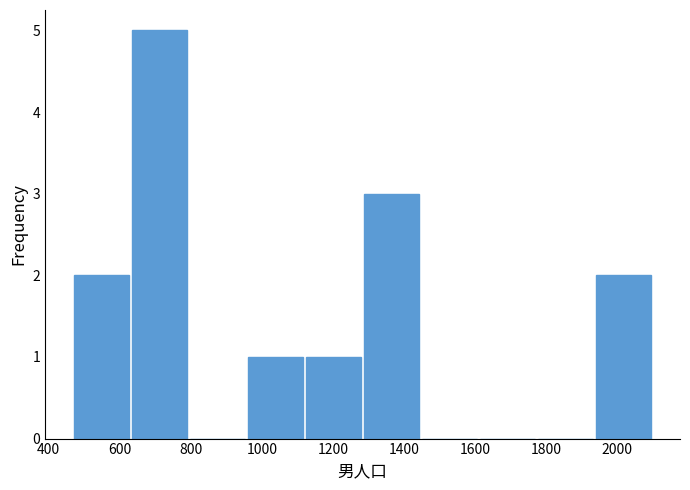

Reading left to right, list every bar in this chart as the range it spans on the x-axis followed by its height. Neither the bar edges nor the heights are printed on the chart, so give them approximately, as read against the axes.

480 to 640: 2
640 to 800: 5
800 to 960: 0
960 to 1120: 1
1120 to 1280: 1
1280 to 1460: 3
1460 to 1620: 0
1620 to 1780: 0
1780 to 1940: 0
1940 to 2100: 2